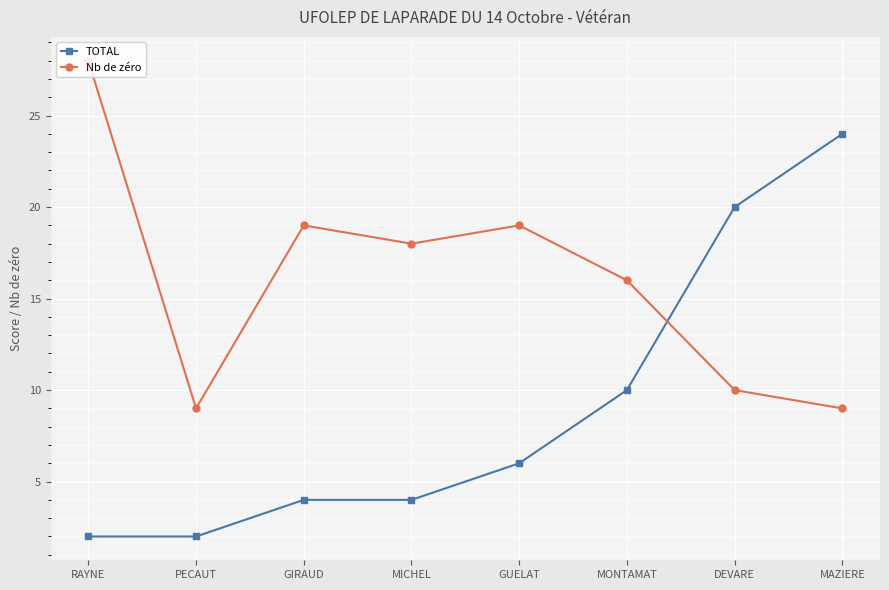

What is the label of the 5th point from the right?

MICHEL